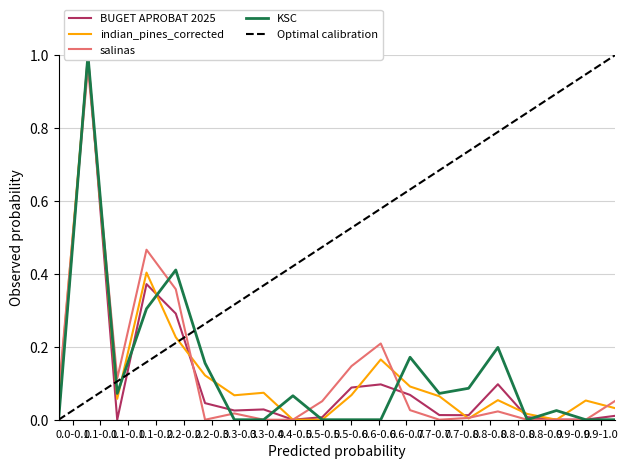

Which has a higher value, 19 or 14?

14